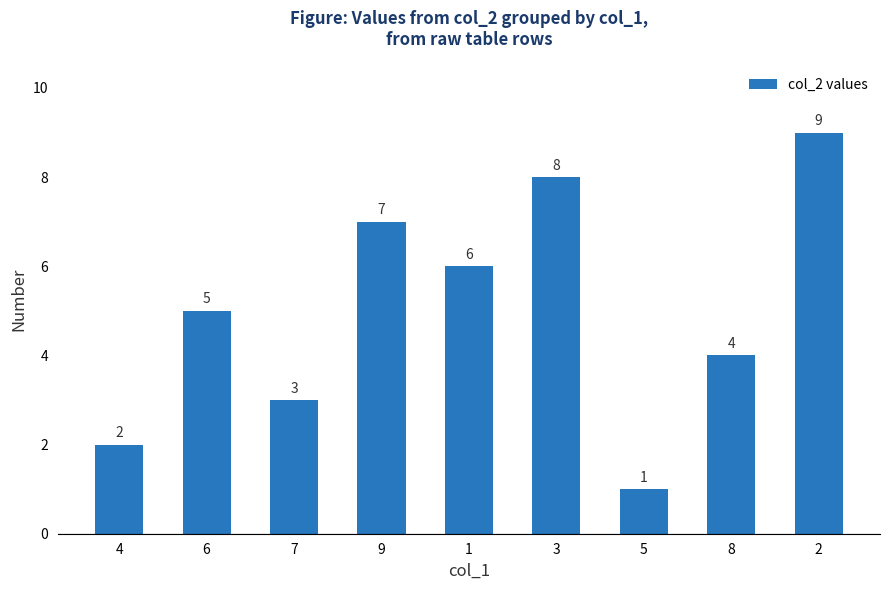

What is the label of the 1st bar from the left?

4